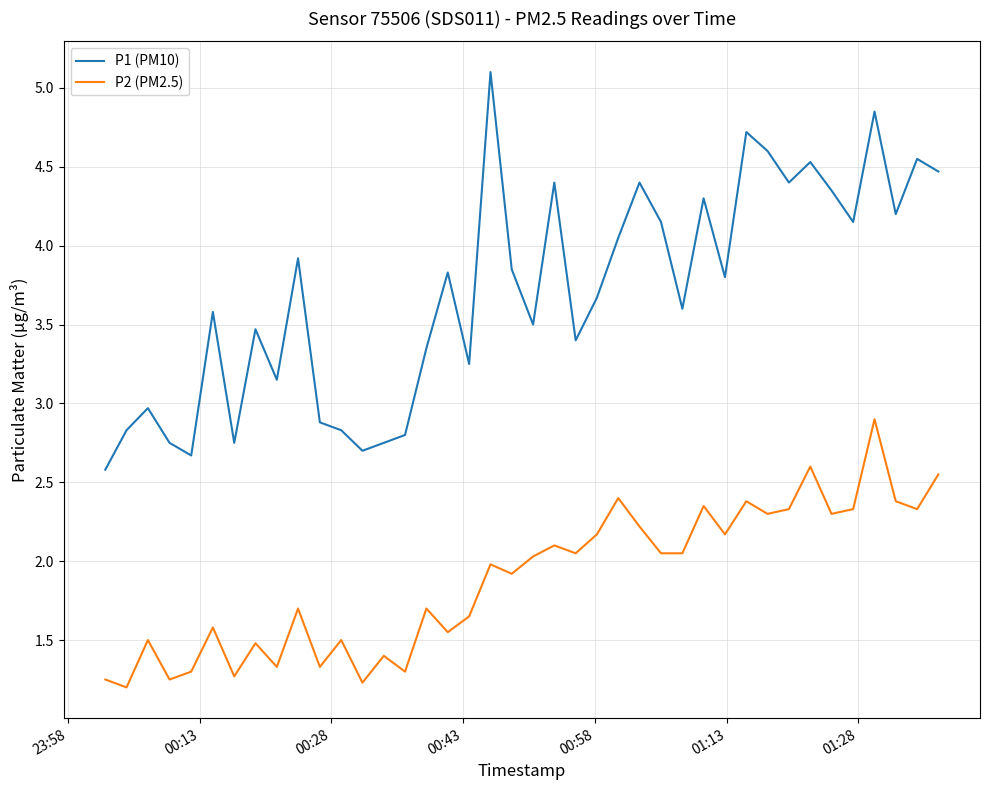

Which series has the widest spread of values?

P1 (PM10)